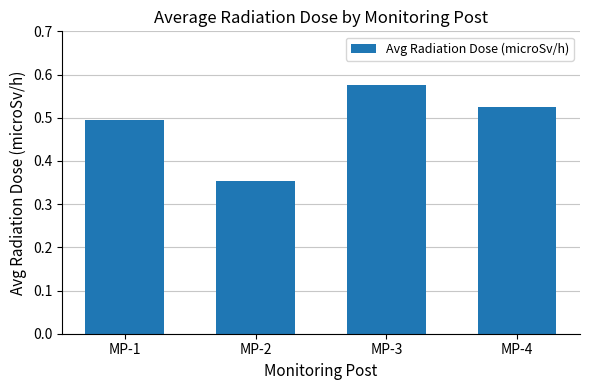

Is it true that the value at MP-4 is 0.5?

True